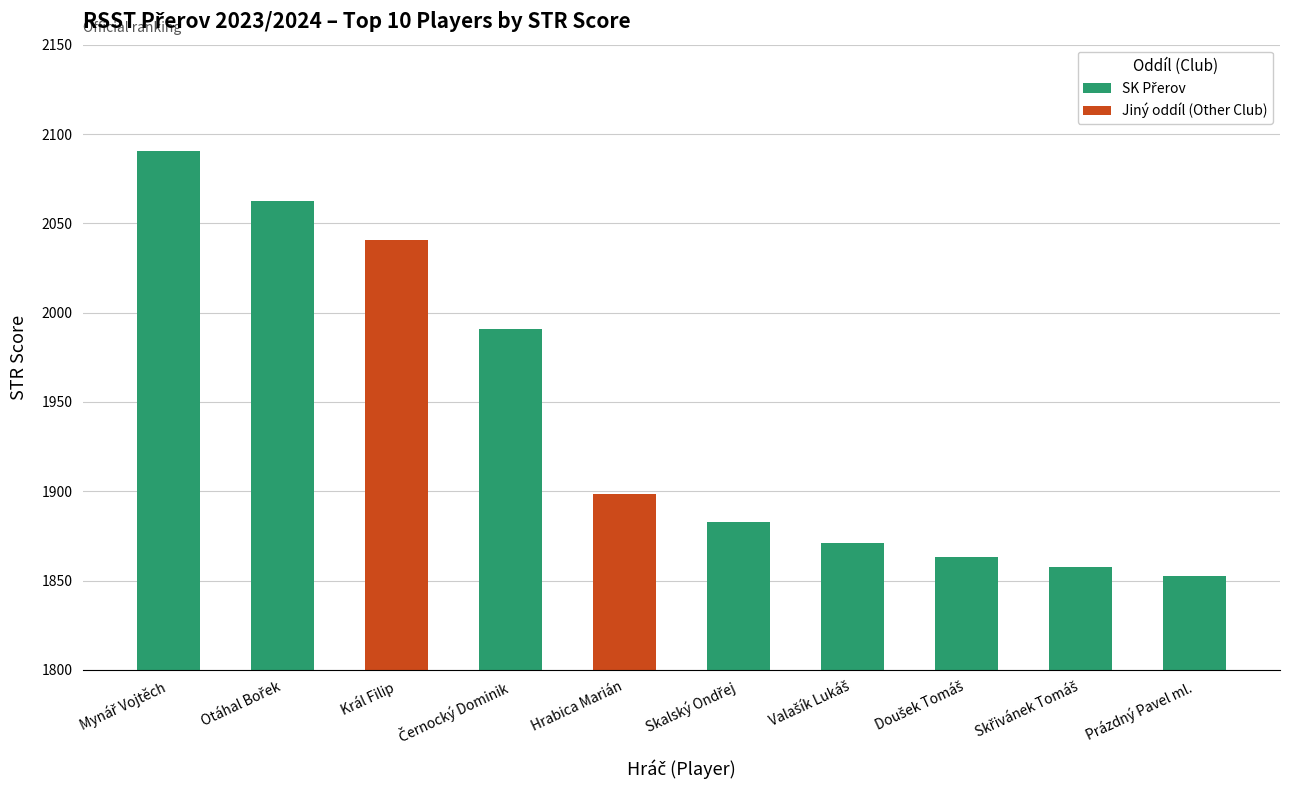

Between Mynář Vojtěch and Hrabica Marián, which is larger?

Mynář Vojtěch